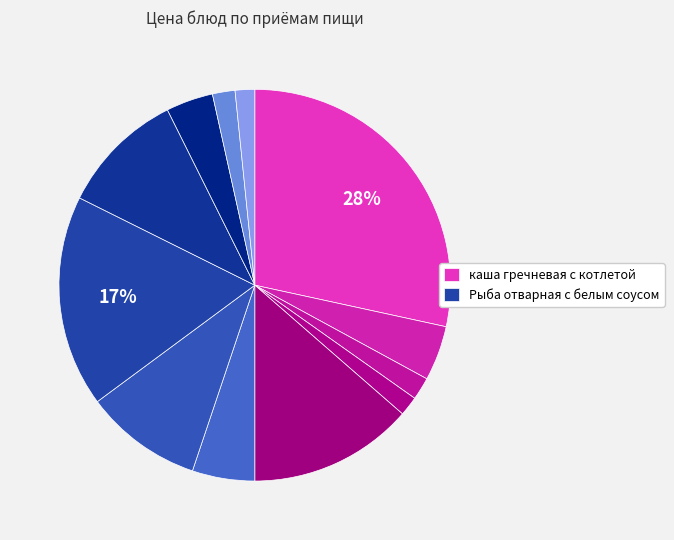

How many slices are in this pie chart?

12